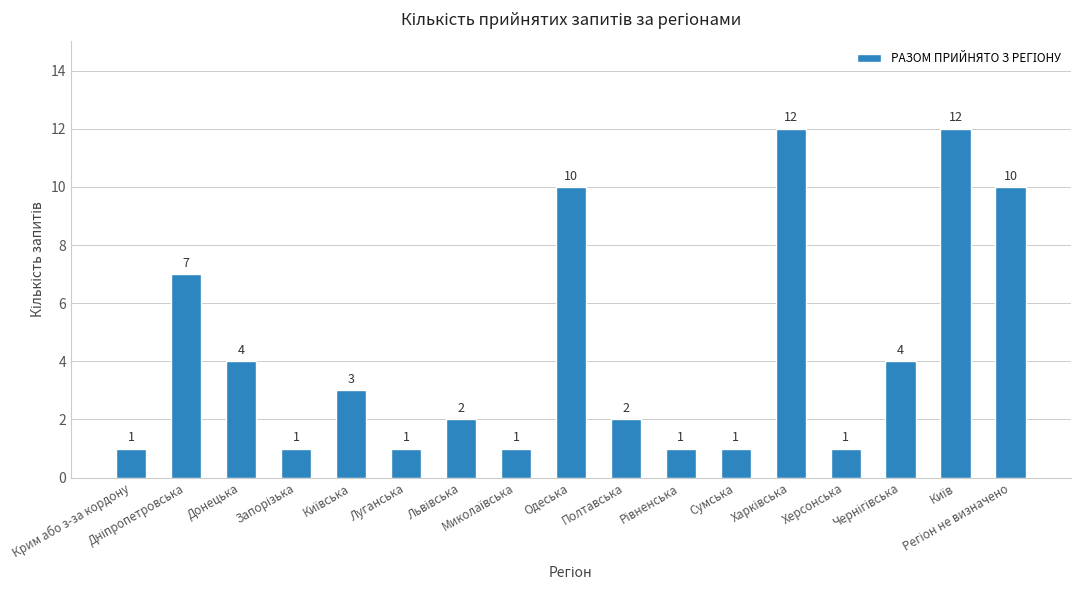

What is the average value?

4